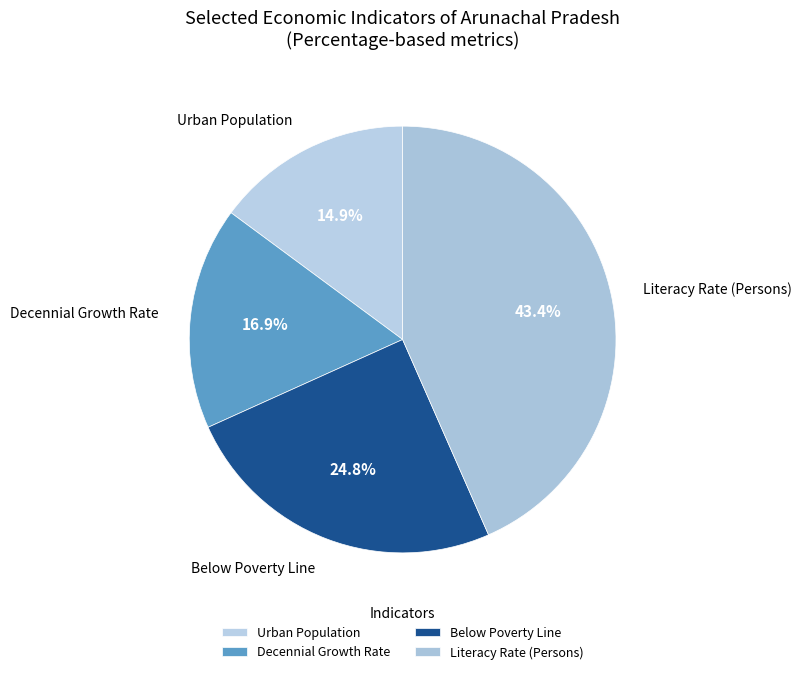

Does any single category account for the majority?

No